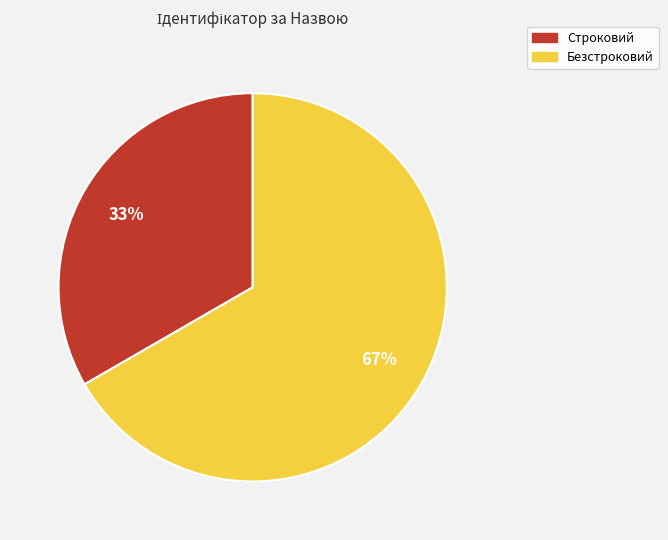

Which slice represents more than half of the pie?

Безстроковий